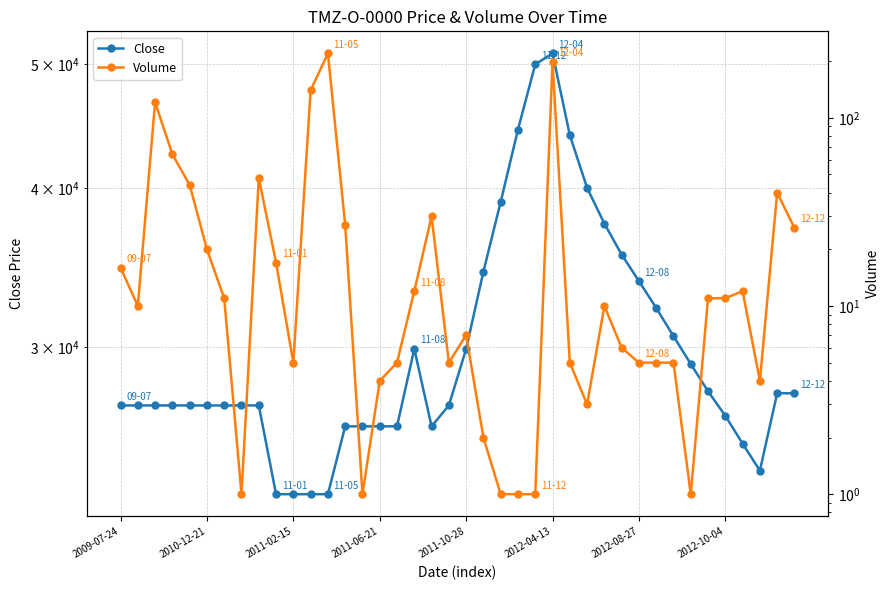

What is the total value across all series at 24?

50001